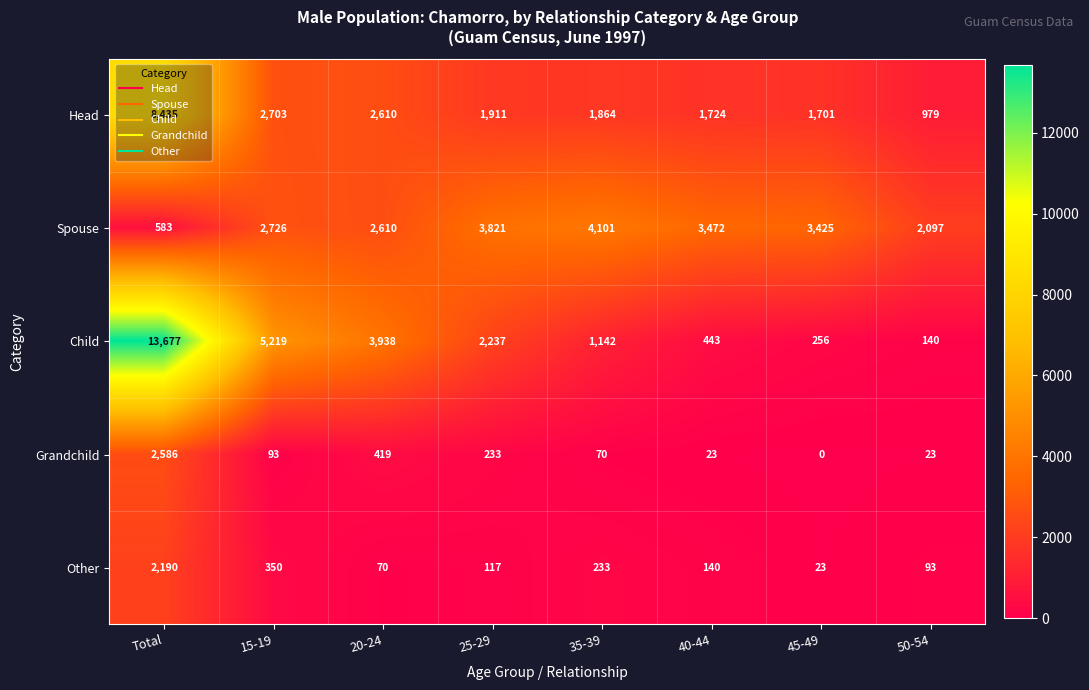

Rank the categories by Spouse value from highest to lowest.

35-39, 25-29, 40-44, 45-49, 15-19, 20-24, 50-54, Total